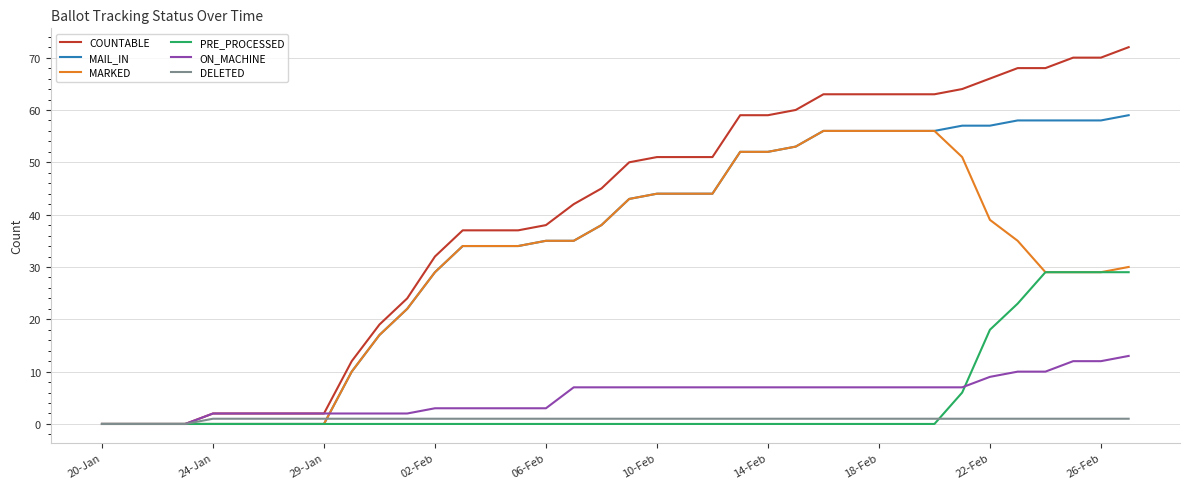

After their last crossing, which series has the higher values: MARKED or DELETED?

MARKED